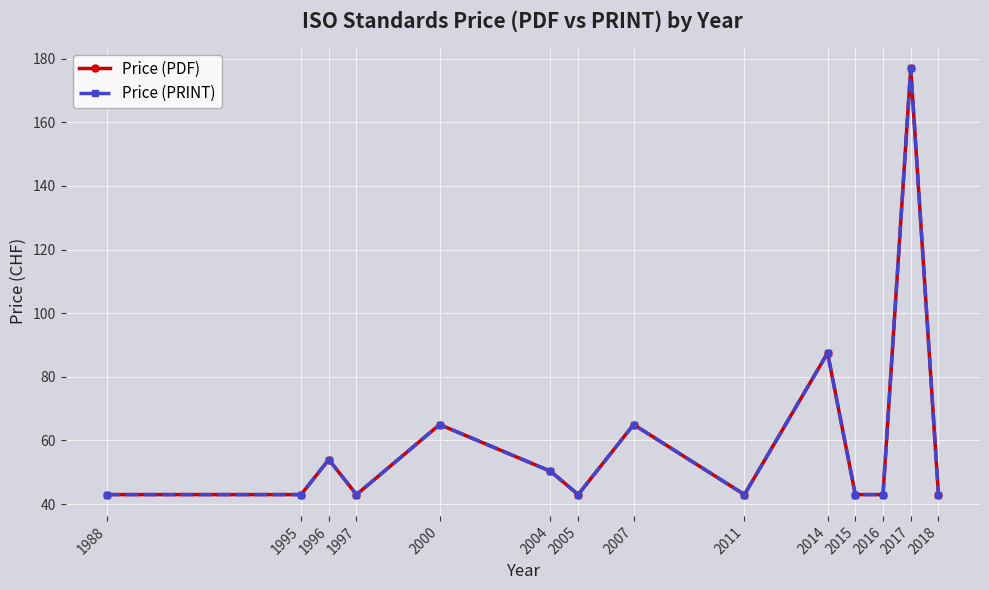

True or false: Price (PRINT) has a value of 81.9 at 2004.

False